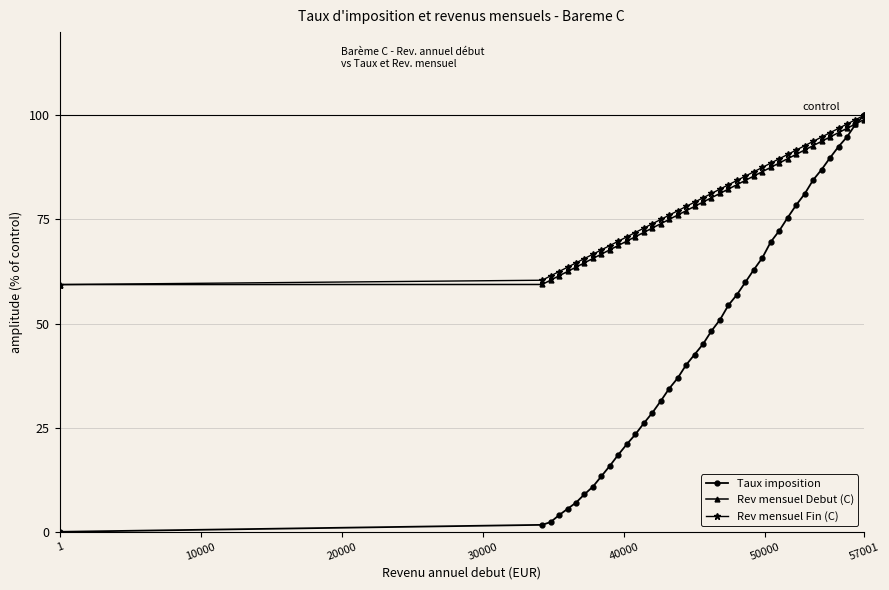

What is the value of the Taux imposition point at the 32nd from the left?

78.5